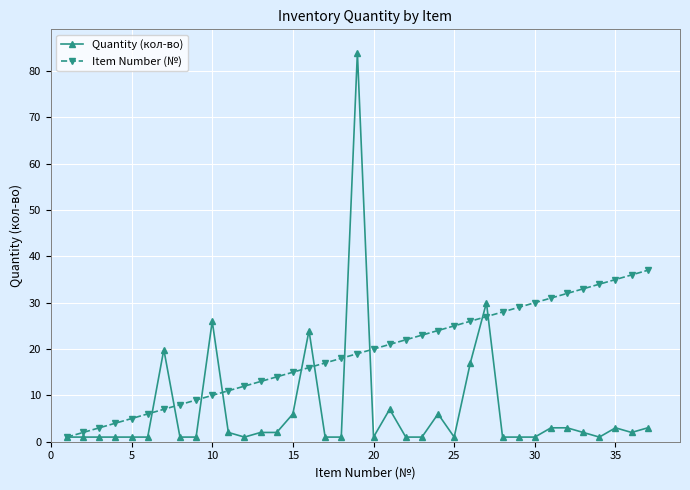

Which series has the largest range (max minus min)?

Quantity (кол-во)